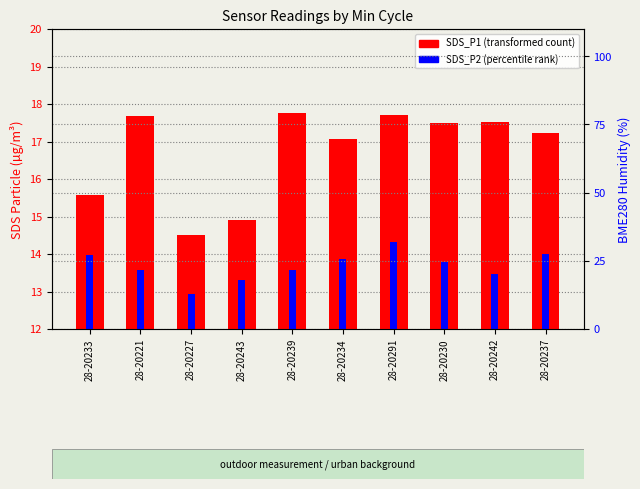

Where is SDS_P1 (transformed count) nearest to the value 16?

28-20233